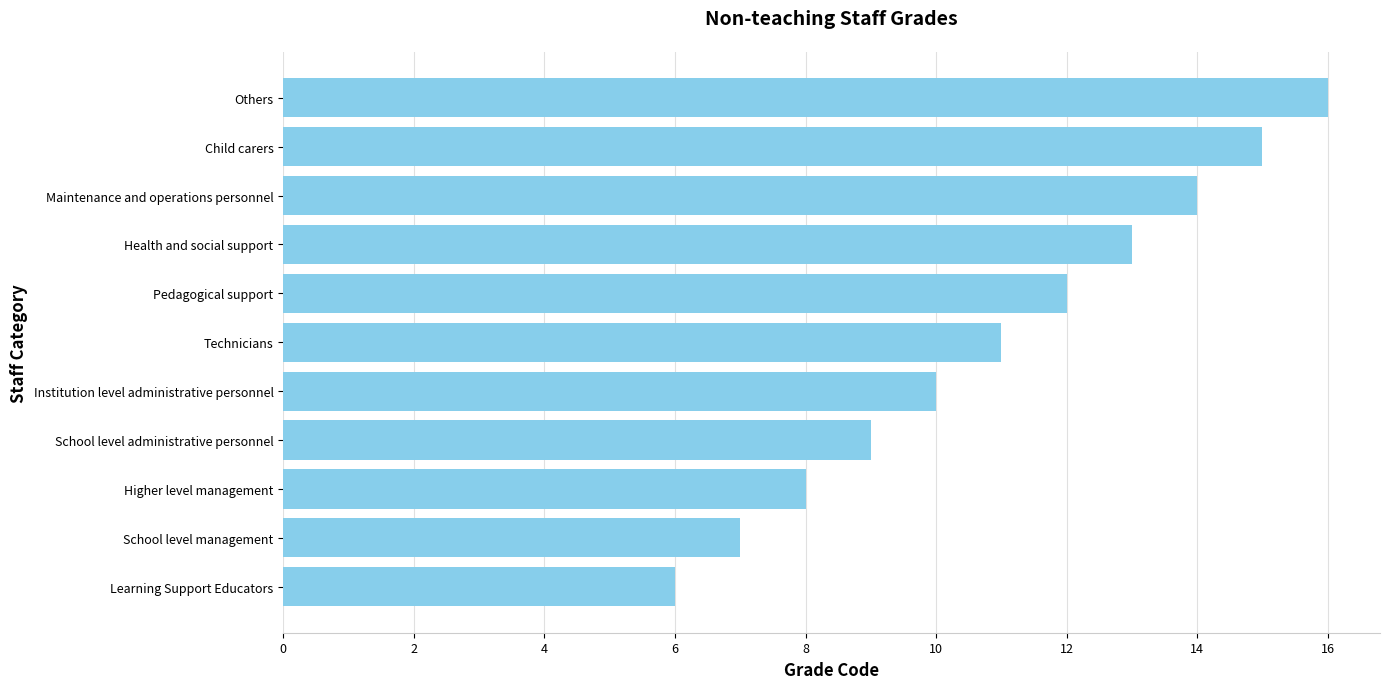

How many data points does each series have?

11